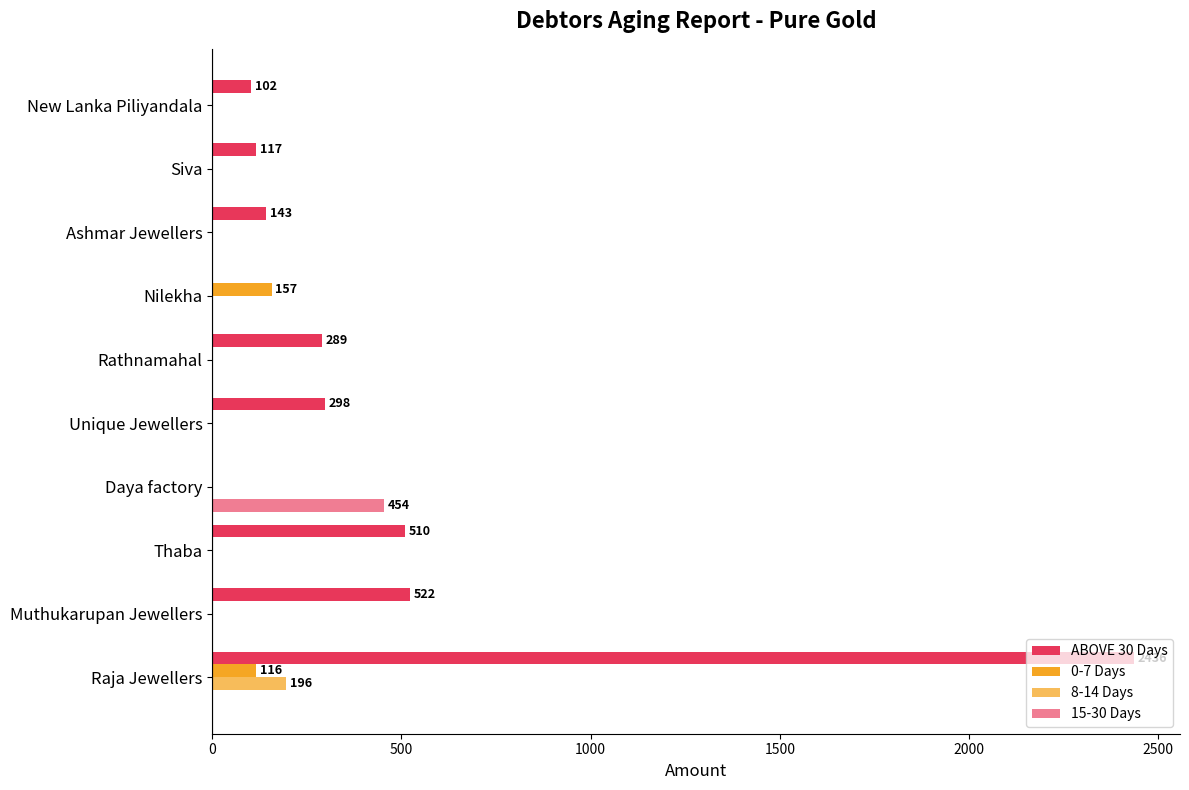

How many distinct data groups are displayed?

4